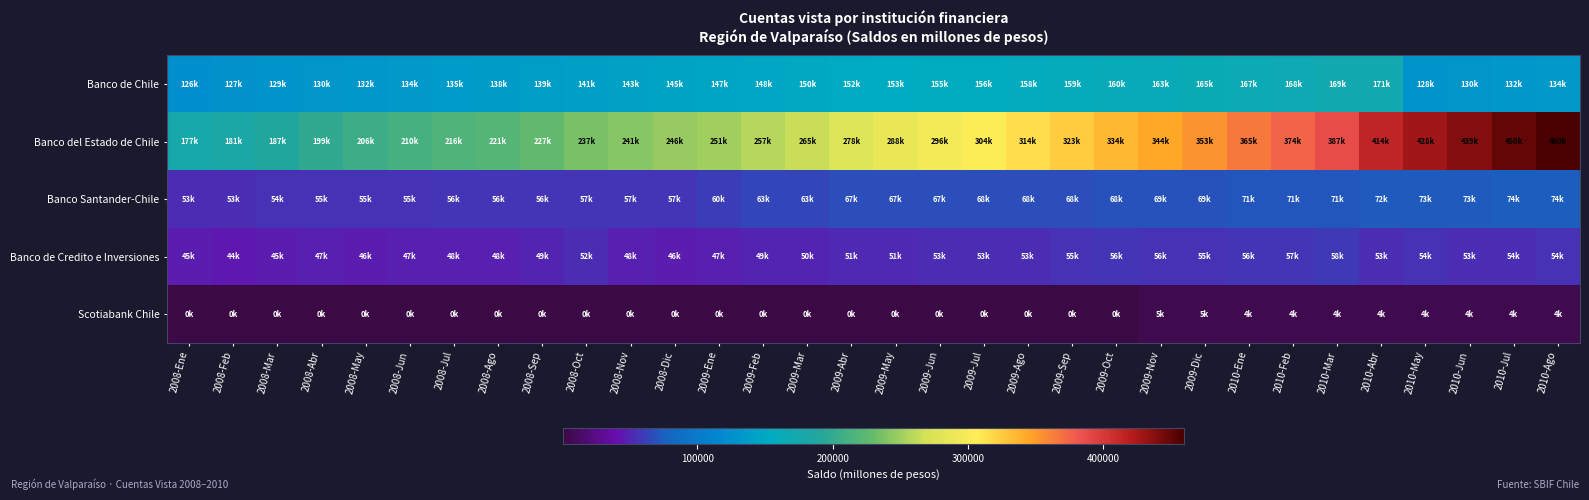

Reading left to right, what are all the values shown in this chart?

Banco de Chile: 2008-Ene=126136	2008-Feb=127560	2008-Mar=129137	2008-Abr=130625	2008-May=132143	2008-Jun=134057	2008-Jul=135880	2008-Ago=138376	2008-Sep=139856	2008-Oct=141387	2008-Nov=143927	2008-Dic=145743	2009-Ene=147395	2009-Feb=148983	2009-Mar=150676	2009-Abr=152244	2009-May=153720	2009-Jun=155094	2009-Jul=156576	2009-Ago=158049	2009-Sep=159649	2009-Oct=160919	2009-Nov=163558	2009-Dic=165221	2010-Ene=167198	2010-Feb=168735	2010-Mar=169966	2010-Abr=171327	2010-May=128686	2010-Jun=130367	2010-Jul=132576	2010-Ago=134902
Banco del Estado de Chile: 2008-Ene=177466	2008-Feb=181593	2008-Mar=187632	2008-Abr=199122	2008-May=206664	2008-Jun=210641	2008-Jul=216272	2008-Ago=221246	2008-Sep=227964	2008-Oct=237270	2008-Nov=241915	2008-Dic=246530	2009-Ene=251614	2009-Feb=257633	2009-Mar=265282	2009-Abr=278323	2009-May=288563	2009-Jun=296541	2009-Jul=304981	2009-Ago=314912	2009-Sep=323959	2009-Oct=334357	2009-Nov=344046	2009-Dic=353900	2010-Ene=365405	2010-Feb=374749	2010-Mar=387627	2010-Abr=414519	2010-May=428132	2010-Jun=439260	2010-Jul=450290	2010-Ago=460820
Banco Santander-Chile: 2008-Ene=53452	2008-Feb=53961	2008-Mar=54661	2008-Abr=55030	2008-May=55408	2008-Jun=55871	2008-Jul=56146	2008-Ago=56602	2008-Sep=56849	2008-Oct=57259	2008-Nov=57553	2008-Dic=57843	2009-Ene=60906	2009-Feb=63519	2009-Mar=63956	2009-Abr=67438	2009-May=67810	2009-Jun=67990	2009-Jul=68108	2009-Ago=68272	2009-Sep=68480	2009-Oct=68800	2009-Nov=69225	2009-Dic=69436	2010-Ene=71738	2010-Feb=71775	2010-Mar=71966	2010-Abr=72655	2010-May=73353	2010-Jun=73916	2010-Jul=74131	2010-Ago=74915
Banco de Credito e Inversiones: 2008-Ene=45954	2008-Feb=44718	2008-Mar=45466	2008-Abr=47766	2008-May=46213	2008-Jun=47374	2008-Jul=48045	2008-Ago=48714	2008-Sep=49921	2008-Oct=52924	2008-Nov=48550	2008-Dic=46760	2009-Ene=47601	2009-Feb=49753	2009-Mar=50486	2009-Abr=51065	2009-May=51804	2009-Jun=53076	2009-Jul=53738	2009-Ago=53173	2009-Sep=55392	2009-Oct=56188	2009-Nov=56067	2009-Dic=55699	2010-Ene=56630	2010-Feb=57422	2010-Mar=58330	2010-Abr=53925	2010-May=54511	2010-Jun=53839	2010-Jul=54251	2010-Ago=54834
Scotiabank Chile: 2008-Ene=569	2008-Feb=577	2008-Mar=584	2008-Abr=594	2008-May=592	2008-Jun=605	2008-Jul=609	2008-Ago=597	2008-Sep=608	2008-Oct=610	2008-Nov=620	2008-Dic=611	2009-Ene=615	2009-Feb=608	2009-Mar=615	2009-Abr=616	2009-May=612	2009-Jun=619	2009-Jul=623	2009-Ago=631	2009-Sep=635	2009-Oct=623	2009-Nov=5164	2009-Dic=5399	2010-Ene=4933	2010-Feb=4617	2010-Mar=4588	2010-Abr=4911	2010-May=4468	2010-Jun=4432	2010-Jul=4542	2010-Ago=4471